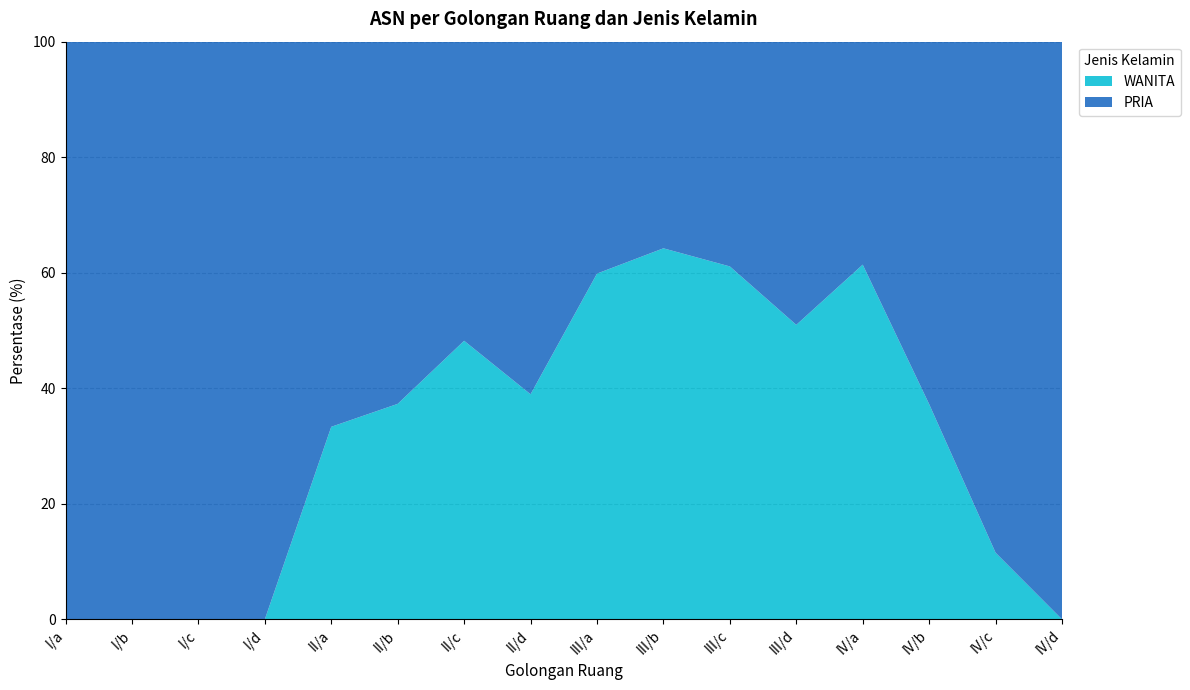

Reading right to left, list all the values displayed in this chart.

PRIA: 1	23	32	132	276	235	181	163	188	102	79	26	6	5	2	2
WANITA: 0	3	19	210	287	369	325	243	120	95	47	13	0	0	0	0